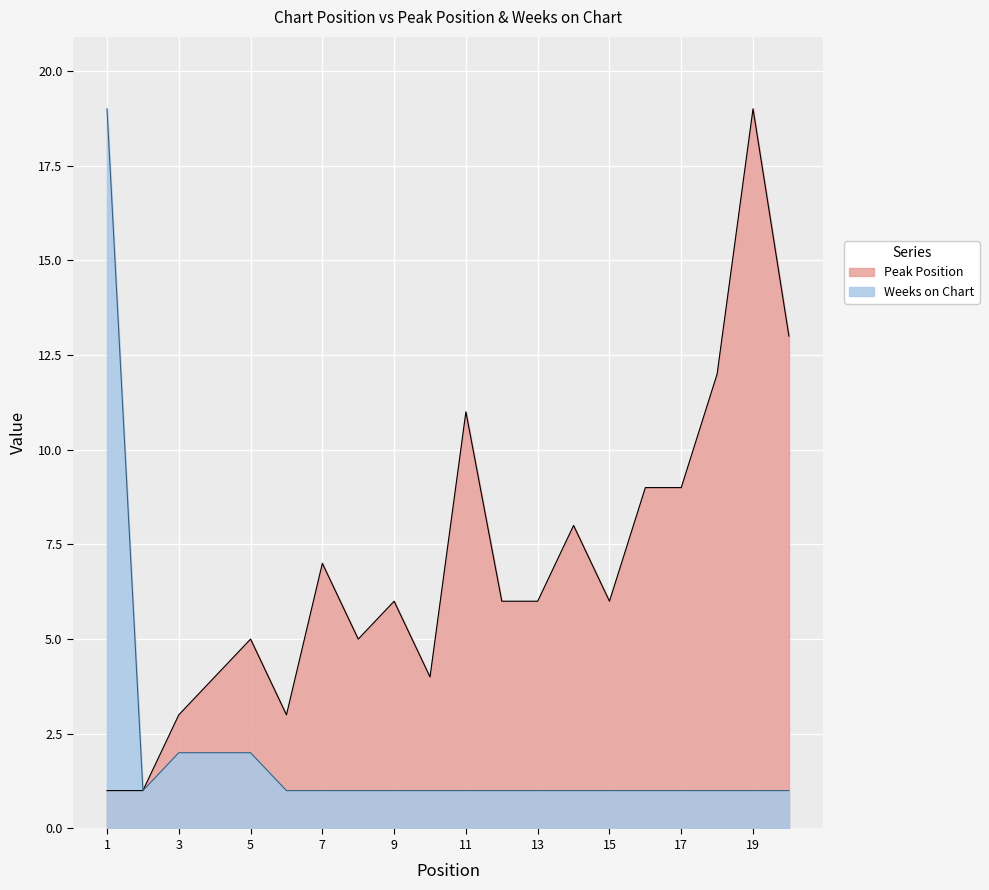

How many categories are shown in the chart?

20